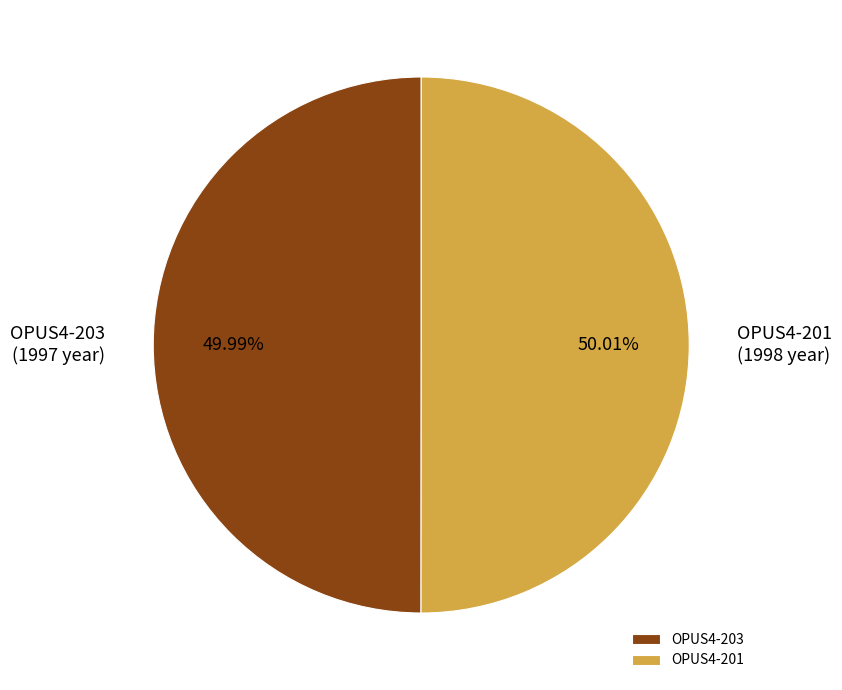

Combined, do OPUS4-201 and OPUS4-203 account for over 50%?

Yes